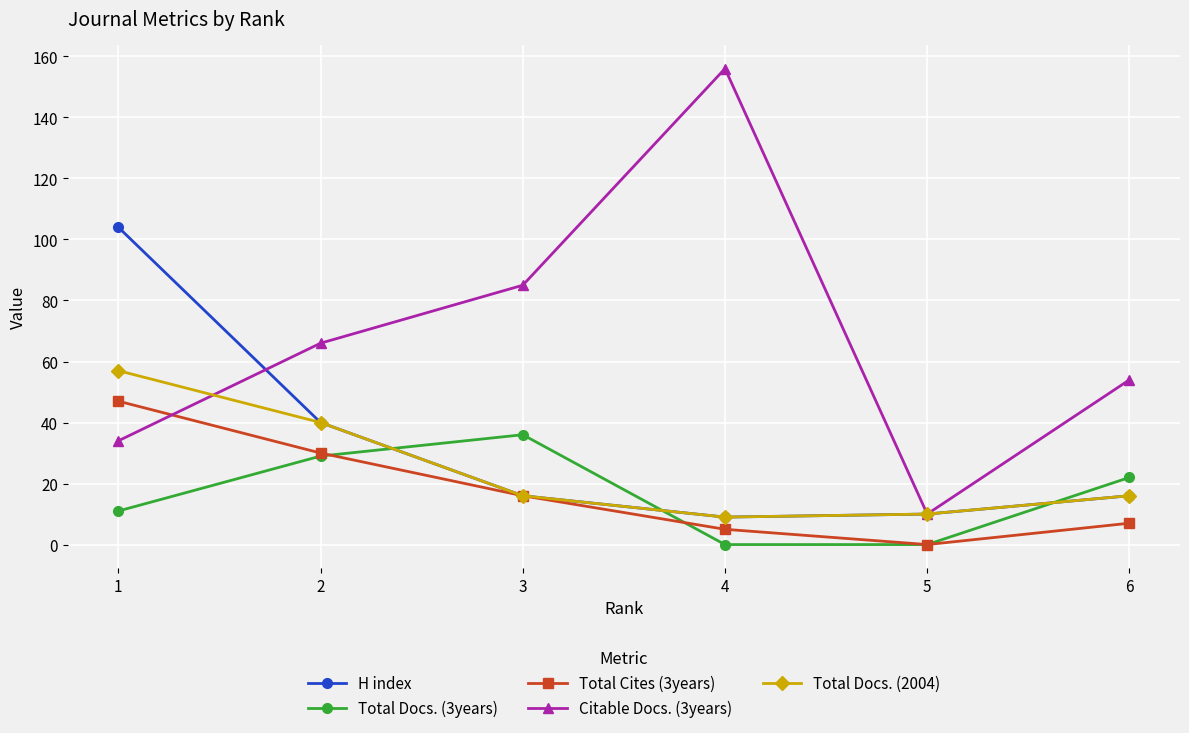

Is it true that H index equals 5 at 3?

False